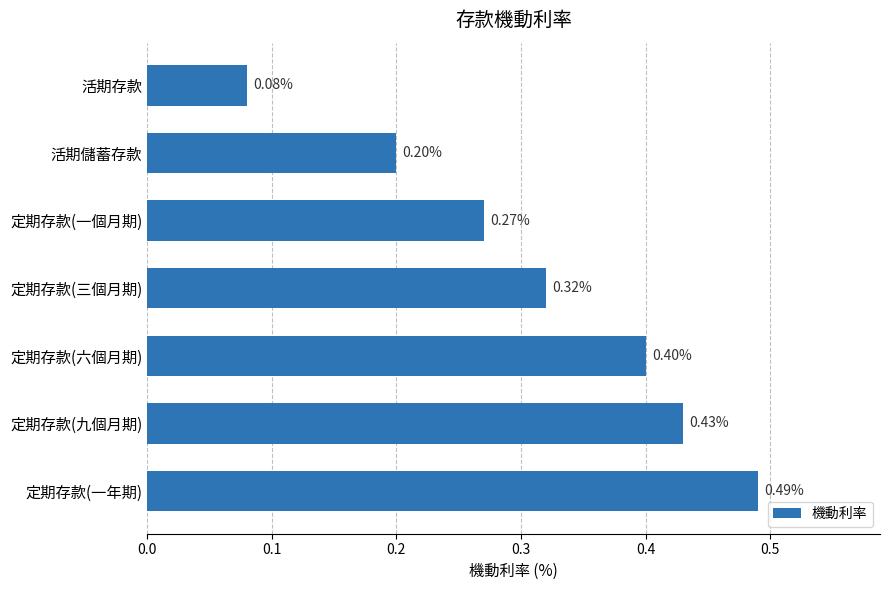

Rank the categories by value from highest to lowest.

定期存款(一年期), 定期存款(九個月期), 定期存款(六個月期), 定期存款(三個月期), 定期存款(一個月期), 活期儲蓄存款, 活期存款